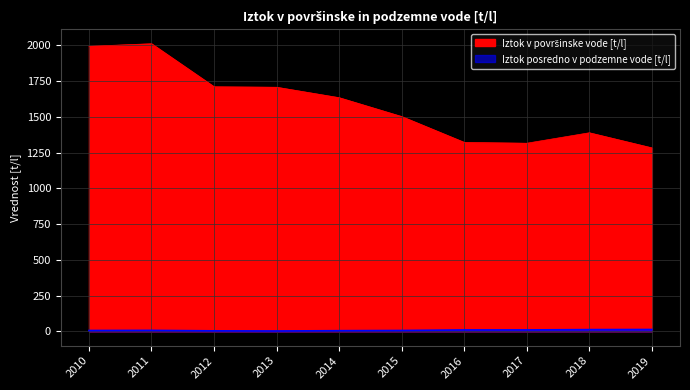

Where is the first local minimum for Iztok posredno v podzemne vode [t/l]?

2013